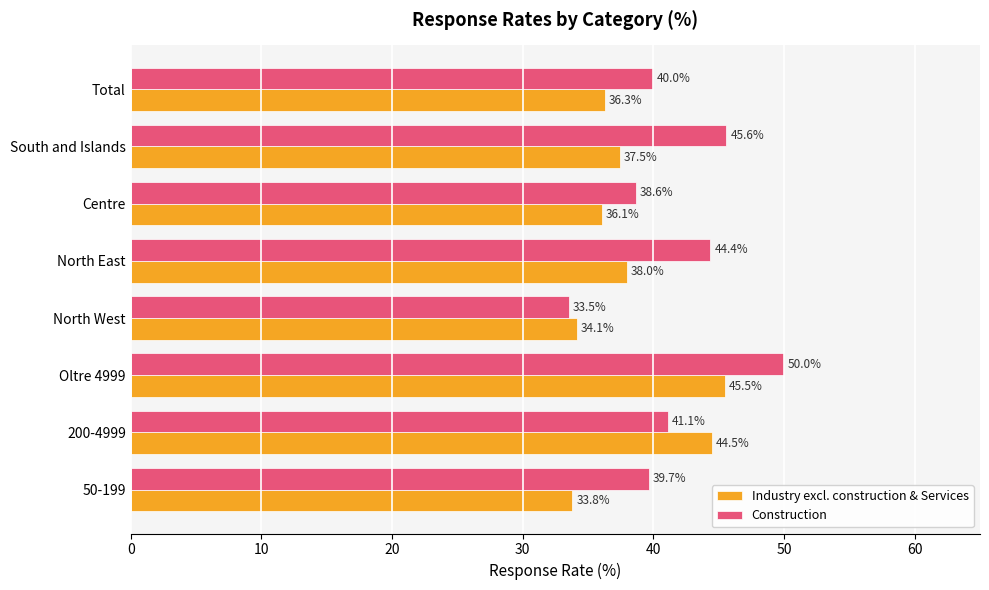

What is the total value across all series at Total?

76.3